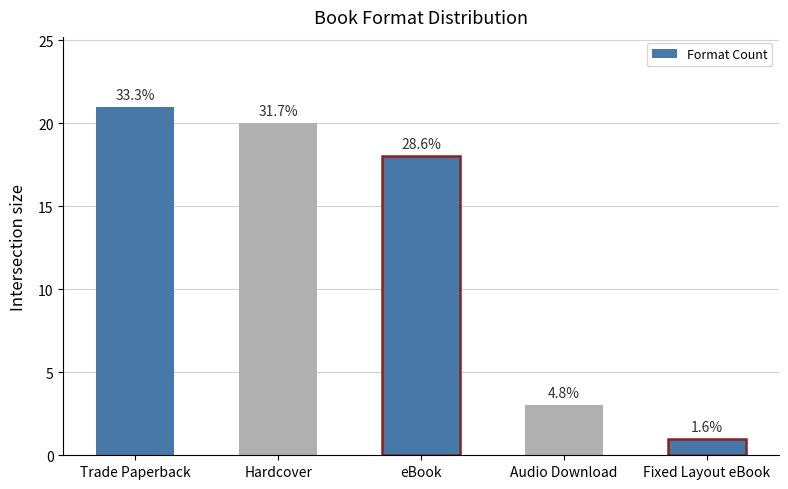

List the labels in order of value, smallest first.

Fixed Layout eBook, Audio Download, eBook, Hardcover, Trade Paperback